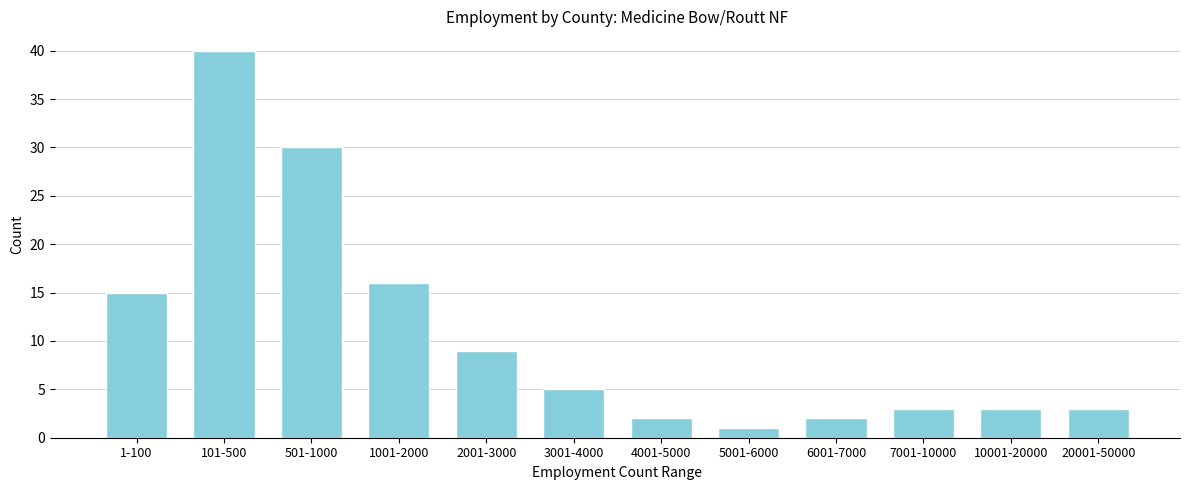

Reading left to right, what are all the values shown in this chart?

15	40	30	16	9	5	2	1	2	3	3	3